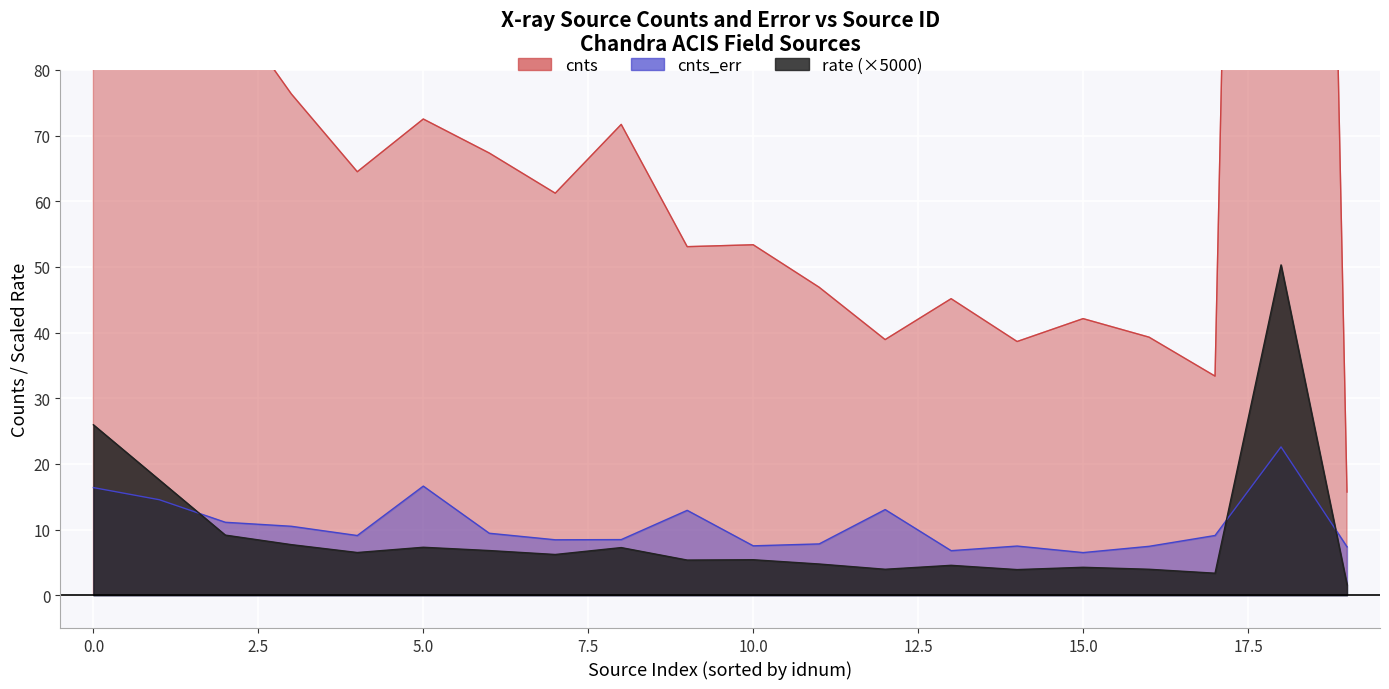

Reading right to left, extract all data points from this chart.

cnts: 15.7	498.1	33.4	39.3	42.1	38.6	45.2	38.9	46.9	53.4	53.1	71.7	61.2	67.3	72.5	64.5	76.3	90.5	173.8	257.3
cnts_err: 7.4	22.6	9.1	7.4	6.5	7.5	6.8	13.0	7.8	7.5	12.9	8.5	8.4	9.4	16.6	9.1	10.5	11.1	14.5	16.4
rate: 1.6	50.3	3.4	4.0	4.2	3.9	4.5	4.0	4.8	5.4	5.3	7.2	6.2	6.8	7.3	6.5	7.7	9.2	17.6	25.9